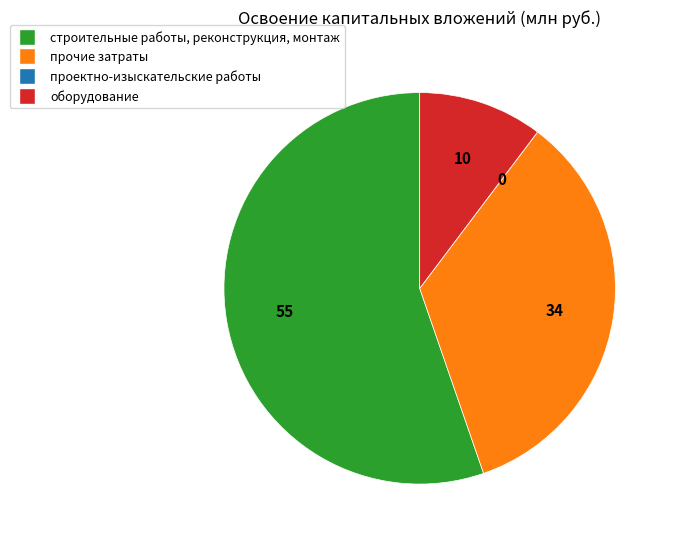

Is it true that прочие затраты is 42% of the pie?

False